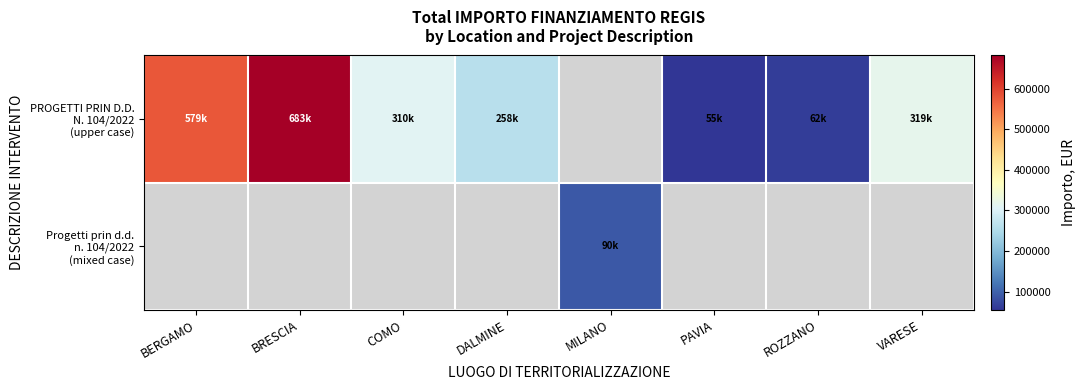

Which series has the largest range (max minus min)?

PROGETTI PRIN D.D. N. 104/2022 (upper case)